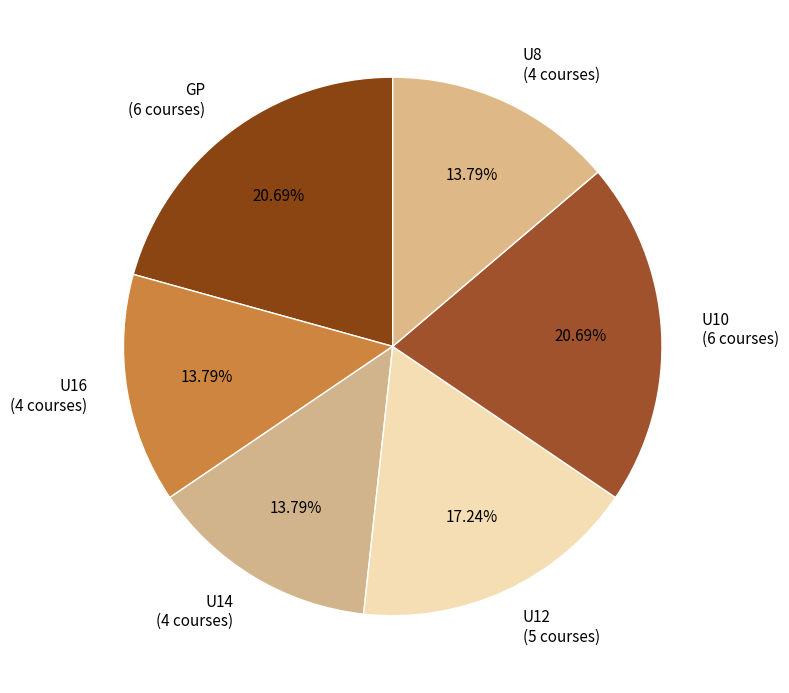

True or false: U10 accounts for 21% of the total.

True